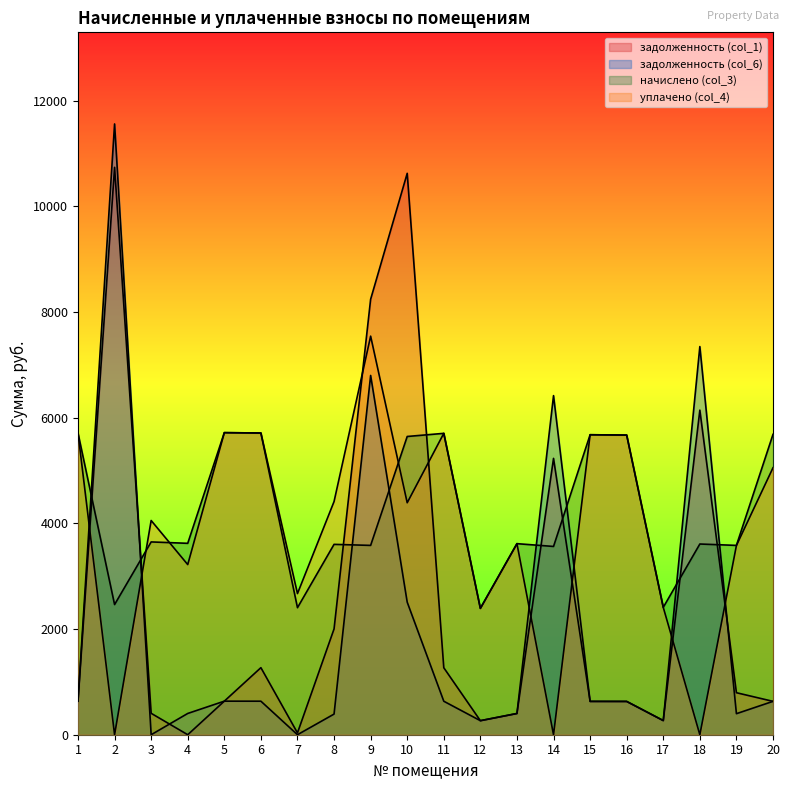

The value of начислено (col_3) at 19 is 3583.9. True or false?

True